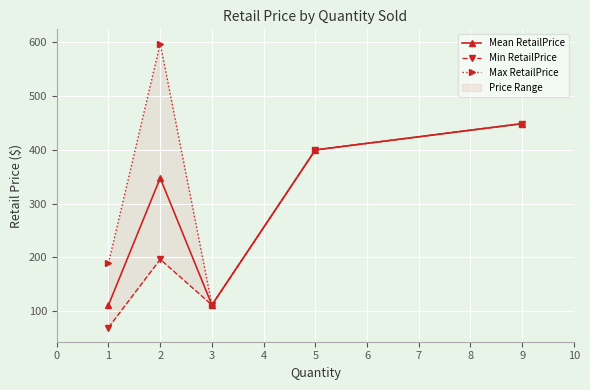

What is the maximum value for Mean RetailPrice?

448.8